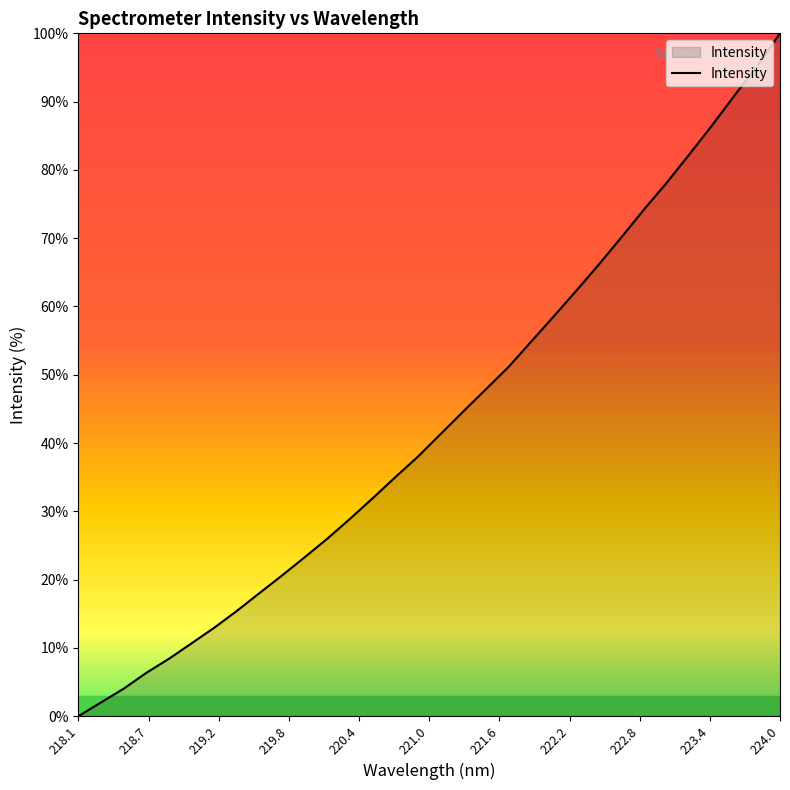

What is the maximum value shown in the chart?

100.0